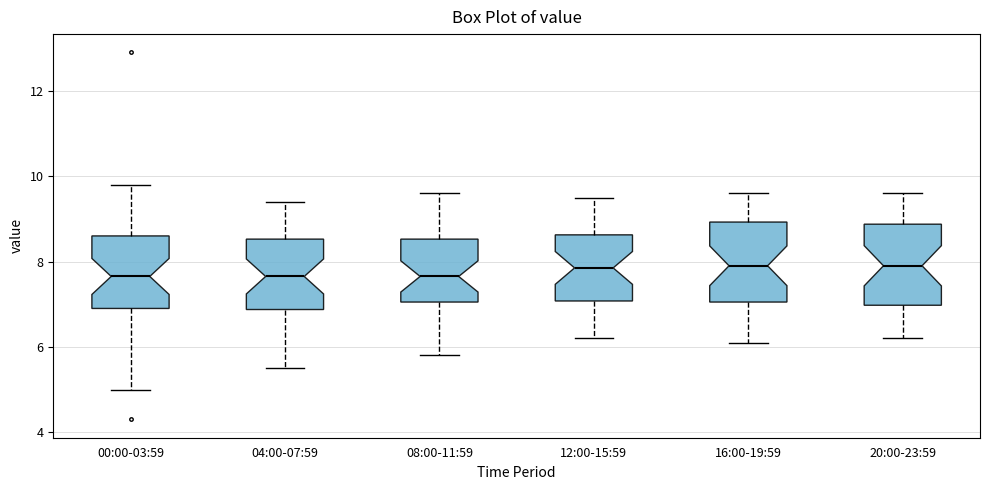

Where does the median line of the box for 04:00-07:59 sit on the y-axis? The values are not printed on the chart, so give them approximately, as read against the axis.

7.6